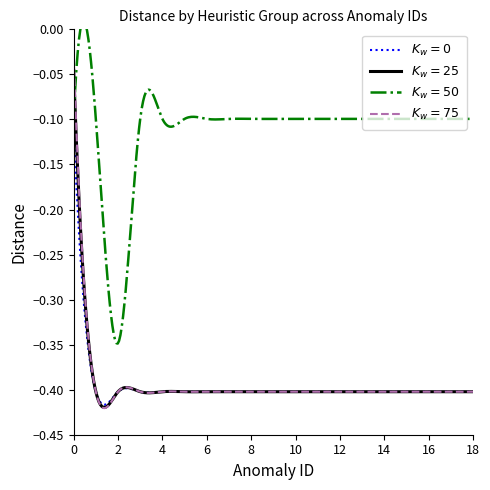

What is the value of the salphfl point at the 4th from the left?

-0.4